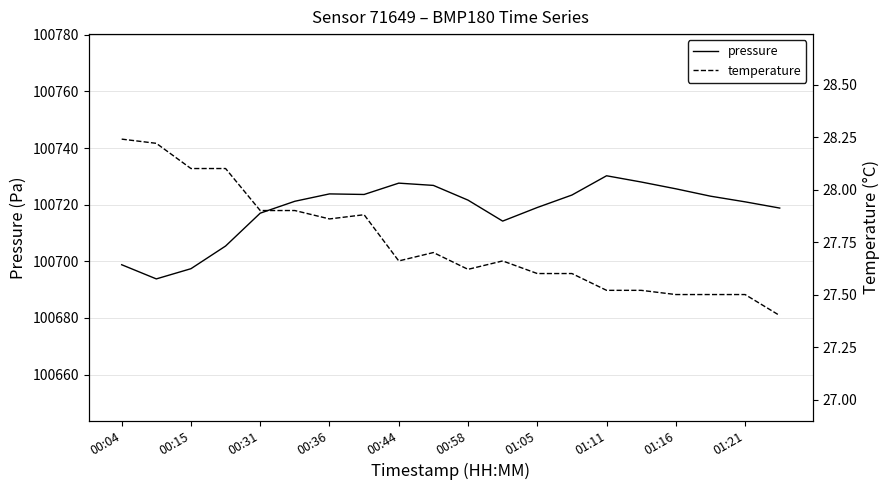

True or false: pressure has a value of 100697.4 at 00:15.

True